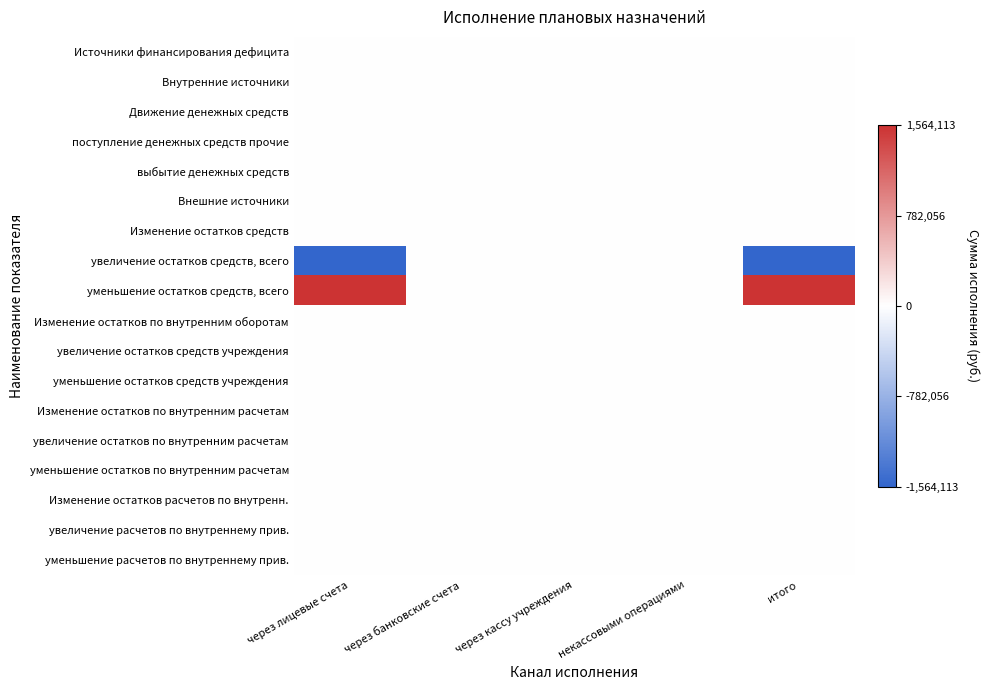

Rank the series by their maximum value, from lowest to highest.

Источники финансирования дефицита, Внутренние источники, Движение денежных средств, поступление денежных средств прочие, выбытие денежных средств, Внешние источники, Изменение остатков средств, увеличение остатков средств, всего, Изменение остатков по внутренним оборотам, увеличение остатков средств учреждения, уменьшение остатков средств учреждения, Изменение остатков по внутренним расчетам, увеличение остатков по внутренним расчетам, уменьшение остатков по внутренним расчетам, Изменение остатков расчетов по внутренн., увеличение расчетов по внутреннему прив., уменьшение расчетов по внутреннему прив., уменьшение остатков средств, всего